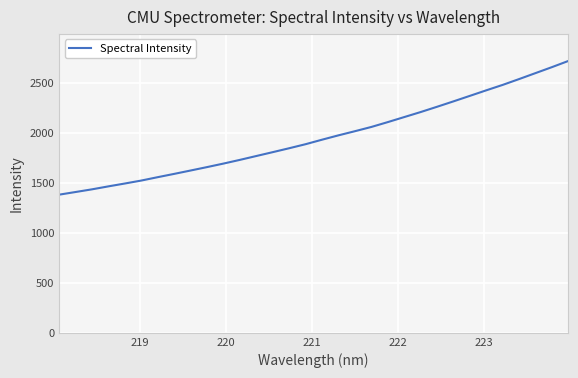

What is the greatest value displayed?

2716.5